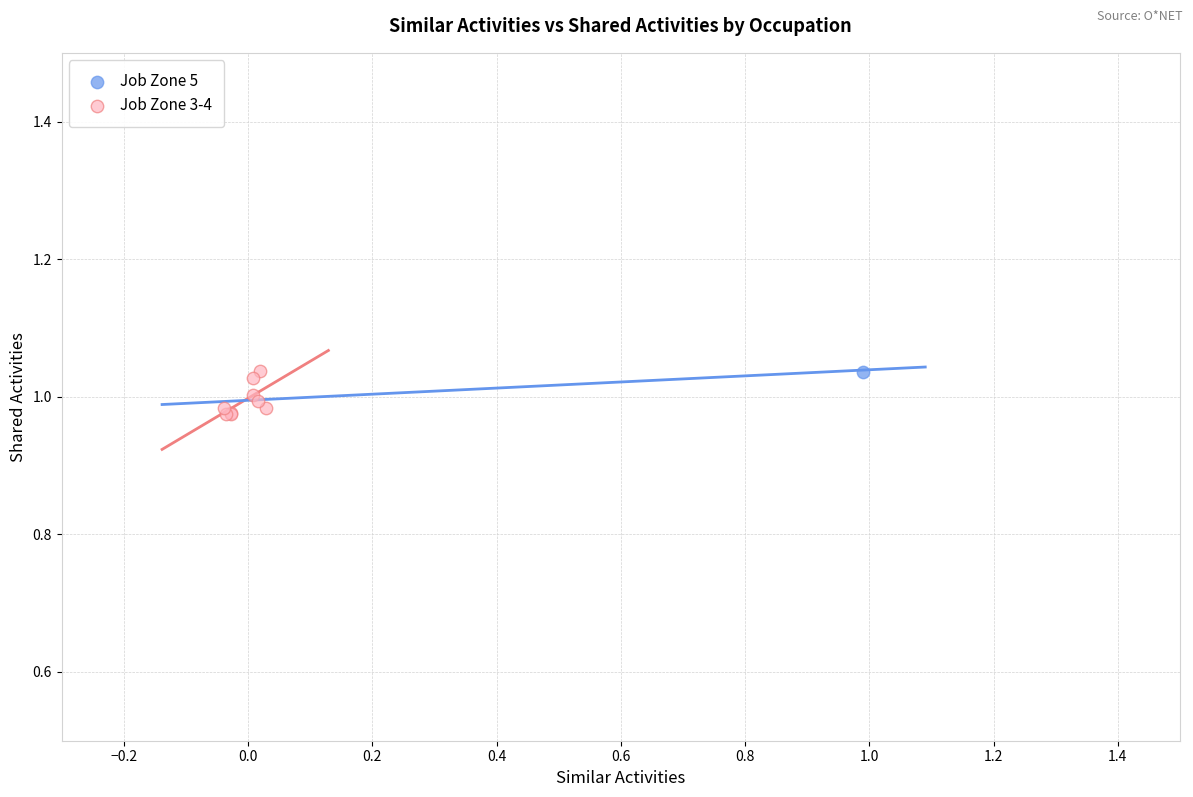

What are all the series names shown in the legend?

Job Zone 5, Job Zone 3-4